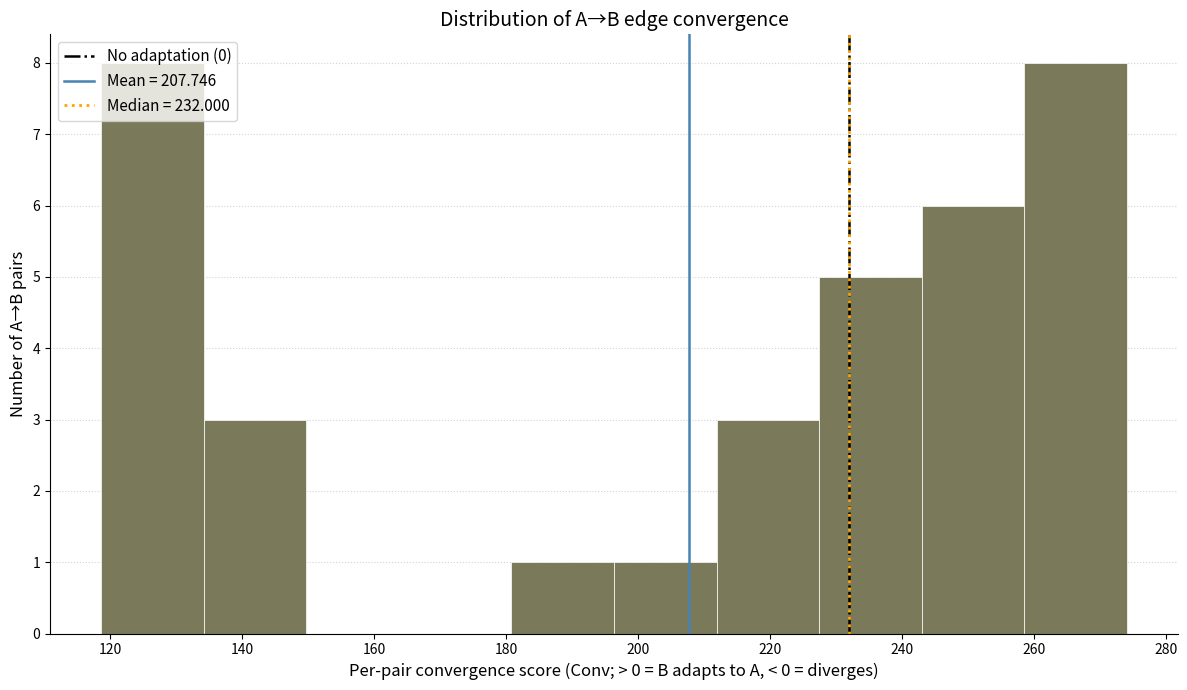

What is the height of the bar covering 228 to 242 on the x-axis? Neither the bar edges nor the heights are printed on the chart, so give them approximately, as read against the axes.

5